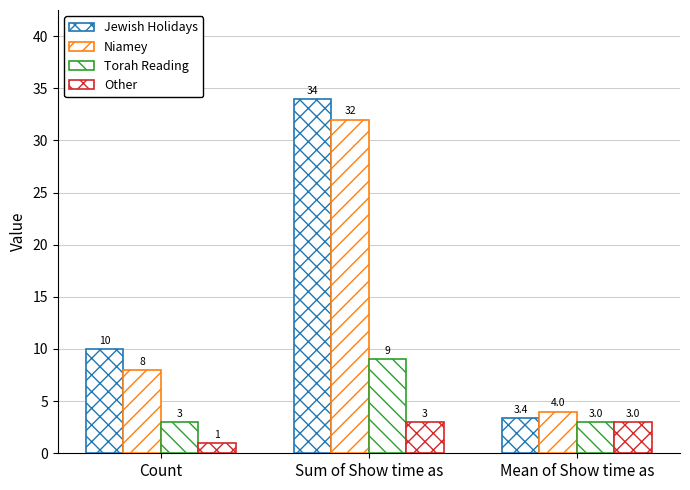

What is the average value of the Torah Reading series?

5.0